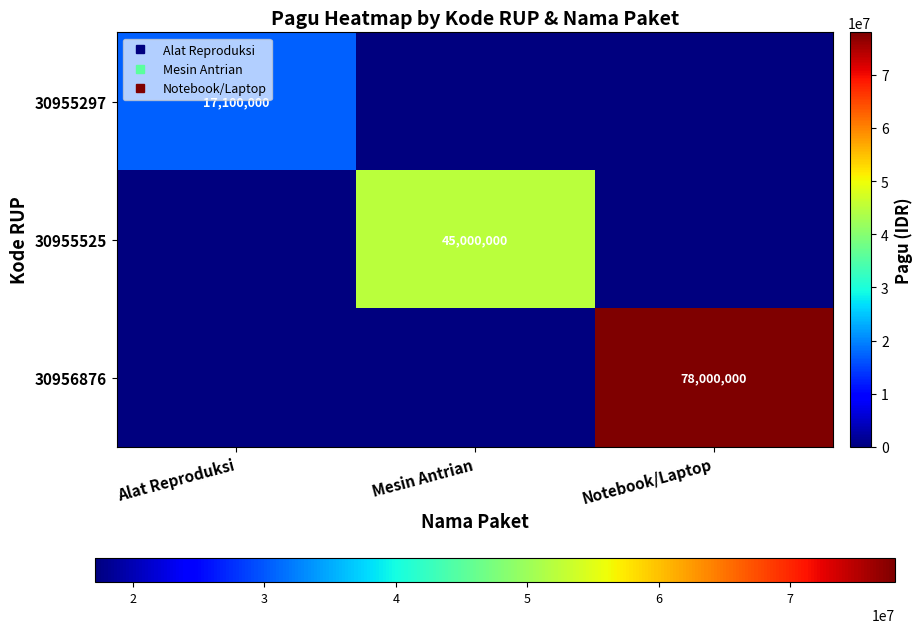

Count the 30956876 values in the range 0 to 78000000.

3